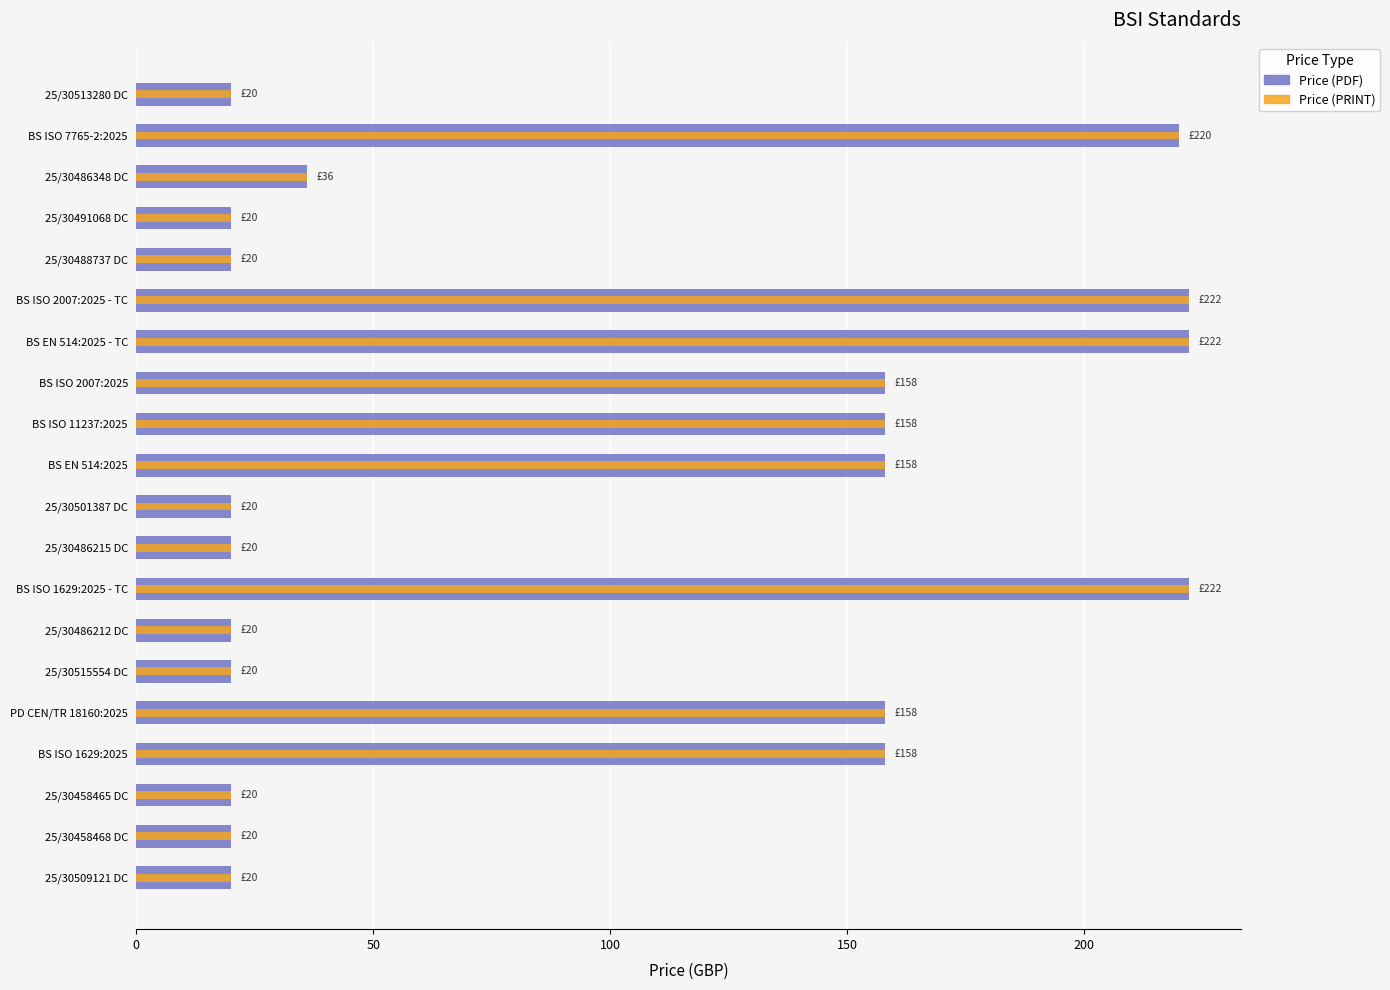

The value of Price (PDF) at BS ISO 2007:2025 is 158. True or false?

True